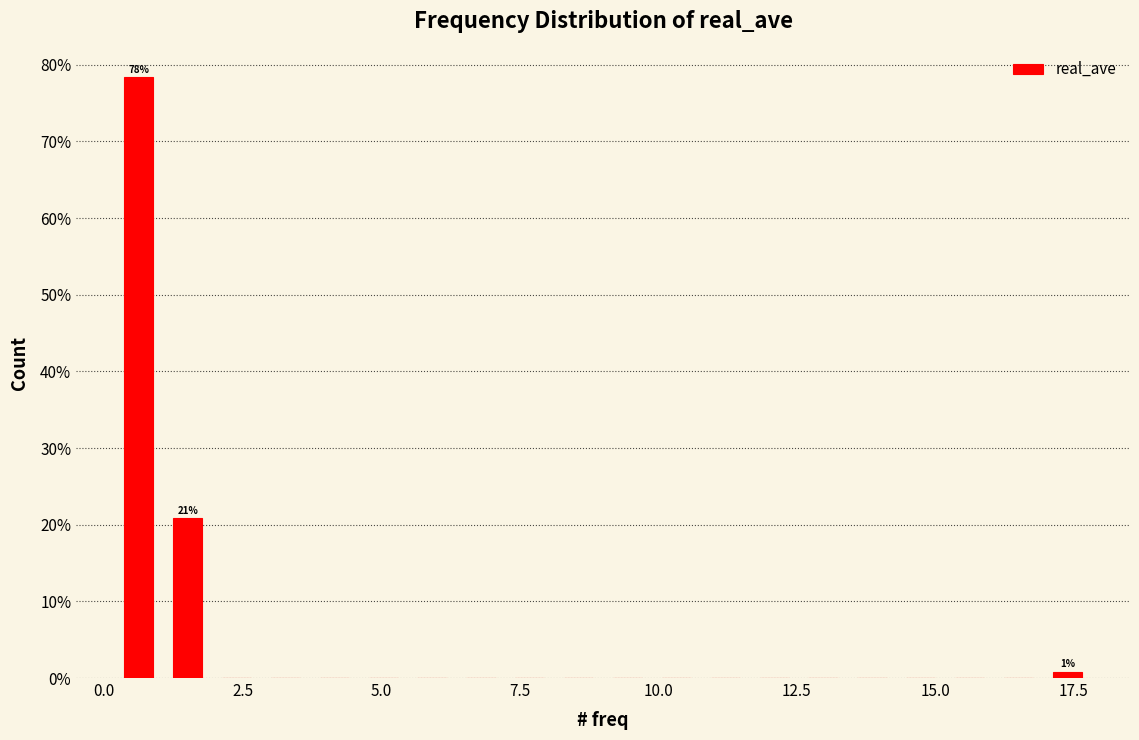

Around what value on the x-axis is the tallest bar? Give the approximate position of its centre, as read against the axis.

0.5